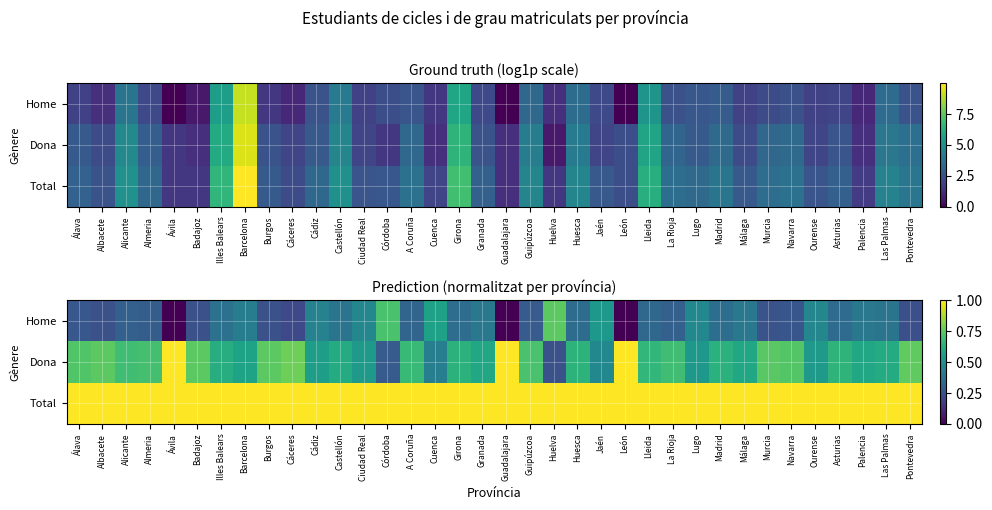

What is the difference between the highest and lowest values at Badajoz?

0.7